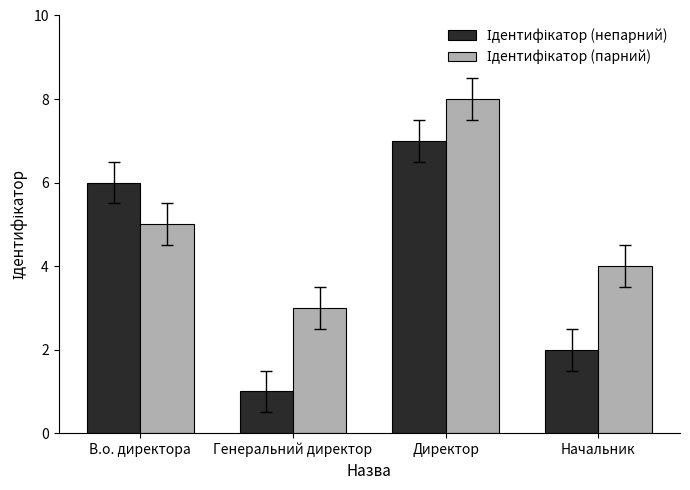

What is the total value across all series at Генеральний директор?

4